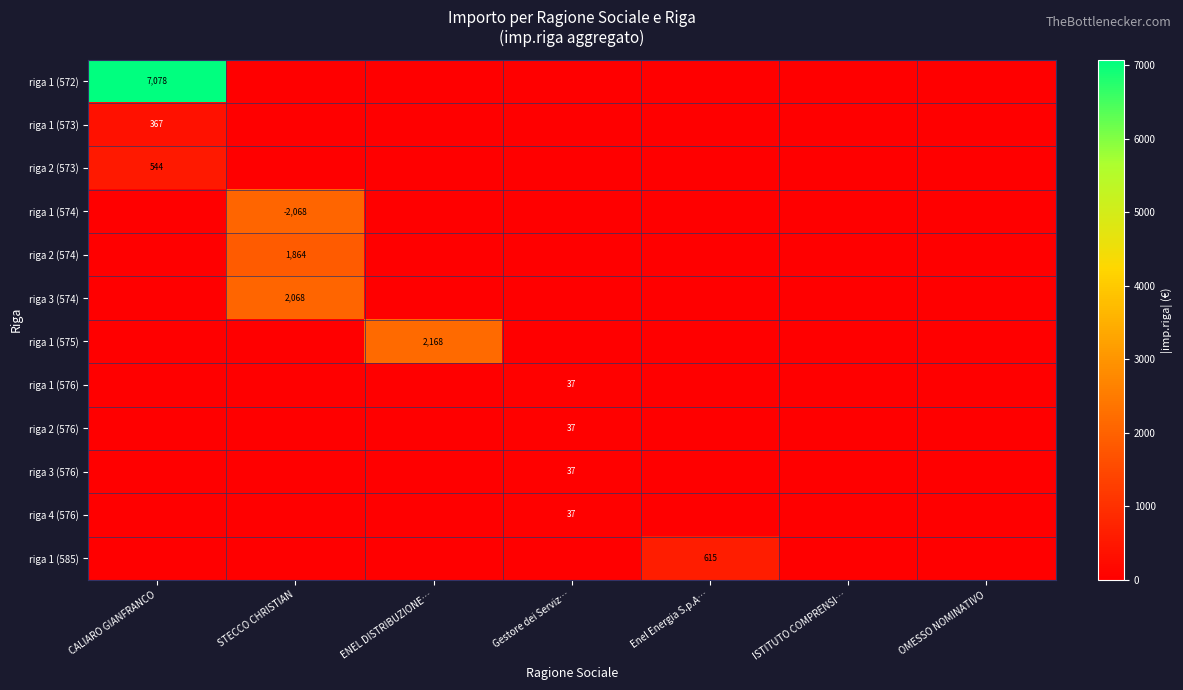

Count the number of data series in this chart.

12